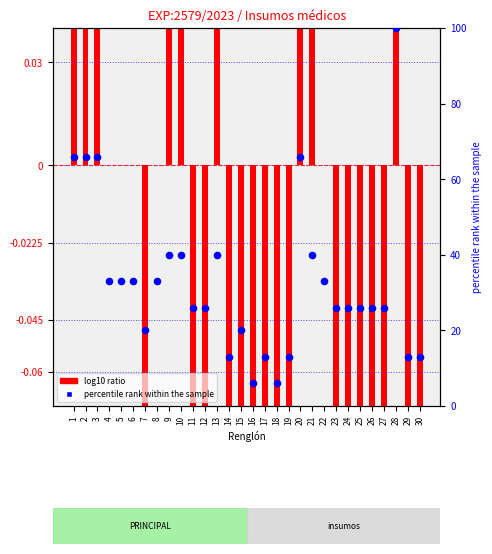

Which series has the largest total across all categories?

percentile rank within sample